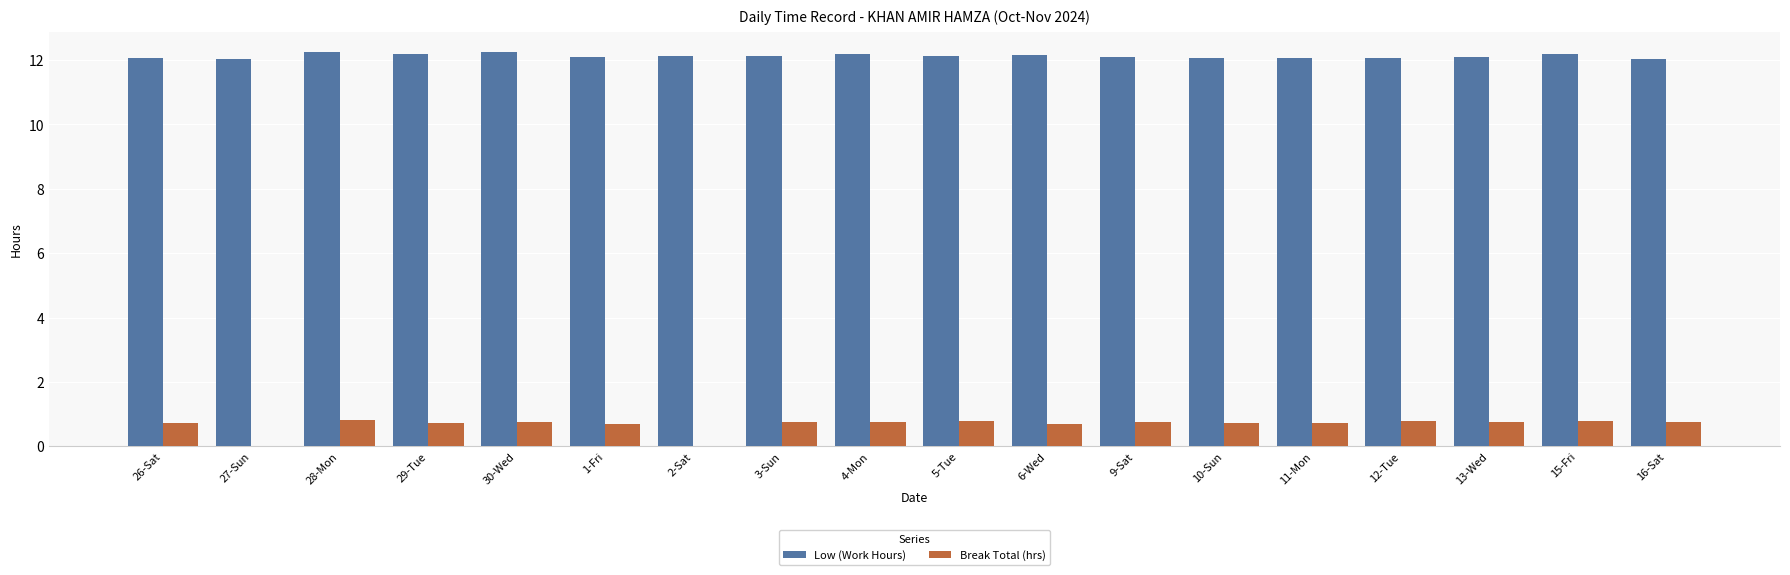

What is the total value across all series at 13-Wed?

12.9